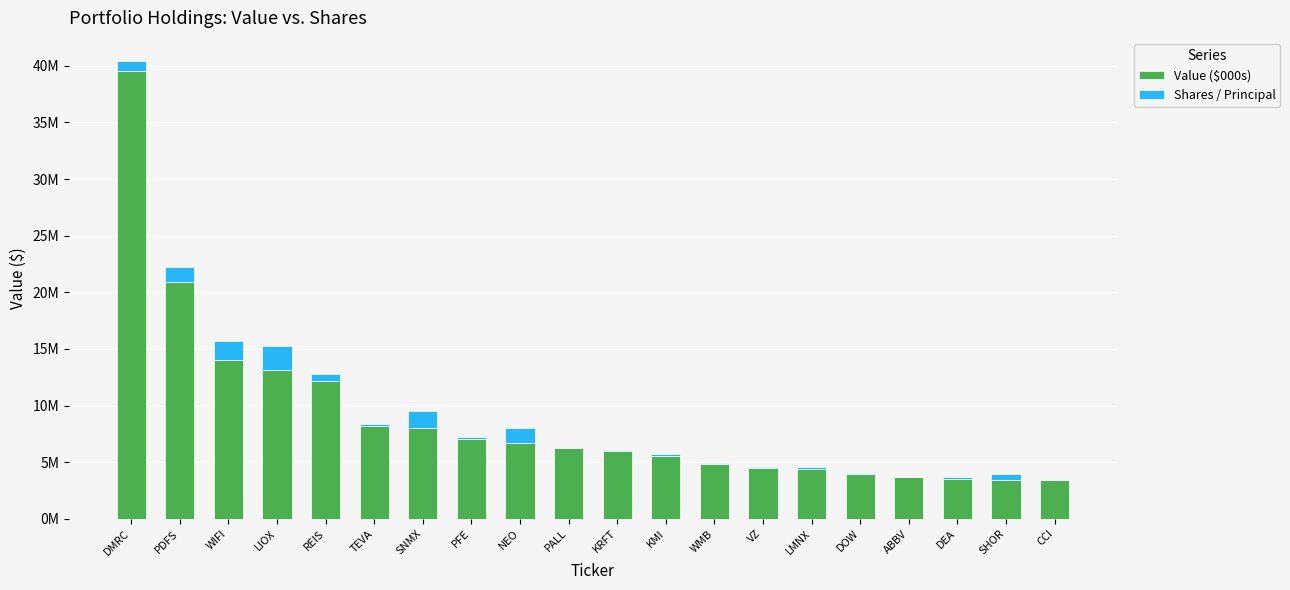

What are all the series names shown in the legend?

Value ($000s), Shares / Principal